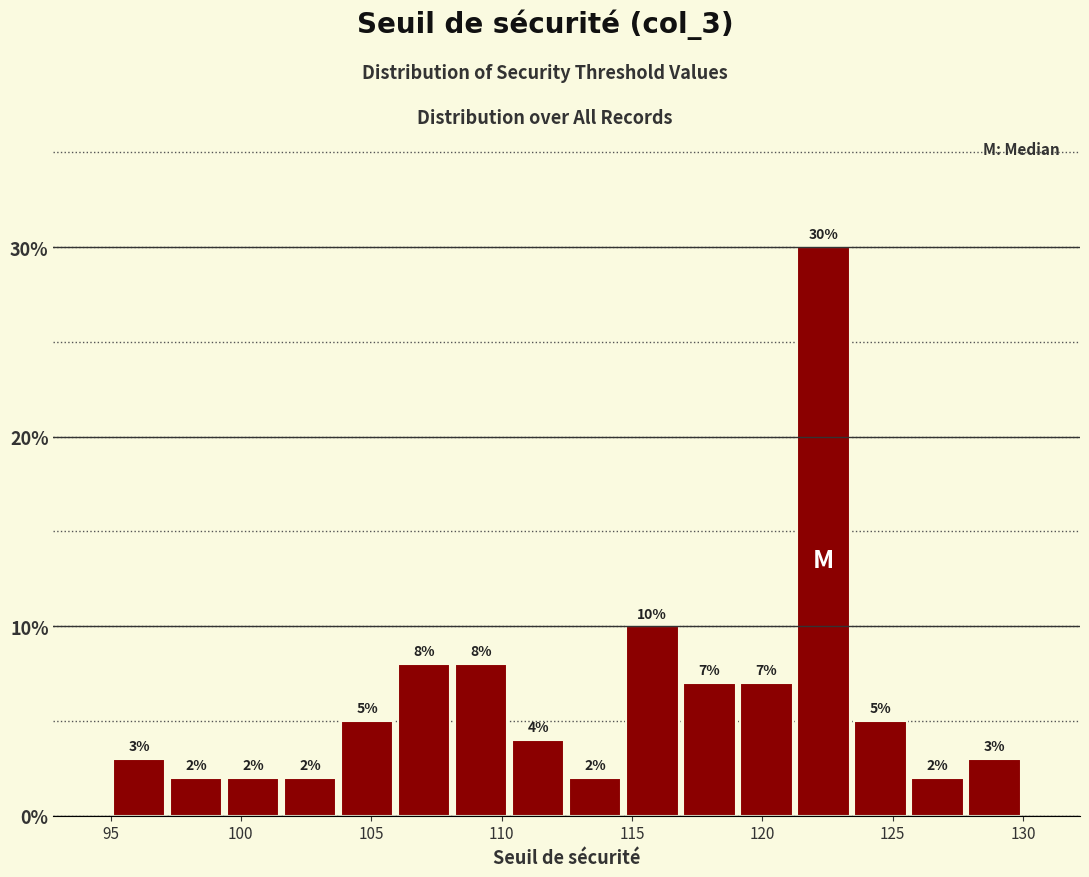

Reading left to right, list every bar in this chart as the range it spans on the x-axis followed by its height. The bar edges are not printed on the chart, so give them approximately, as read against the axis.

95.0 to 97.0: 3
97.0 to 99.5: 2
99.5 to 101.5: 2
101.5 to 104.0: 2
104.0 to 106.0: 5
106.0 to 108.0: 8
108.0 to 110.5: 8
110.5 to 112.5: 4
112.5 to 114.5: 2
114.5 to 117.0: 10
117.0 to 119.0: 7
119.0 to 121.5: 7
121.5 to 123.5: 30
123.5 to 125.5: 5
125.5 to 128.0: 2
128.0 to 130.0: 3